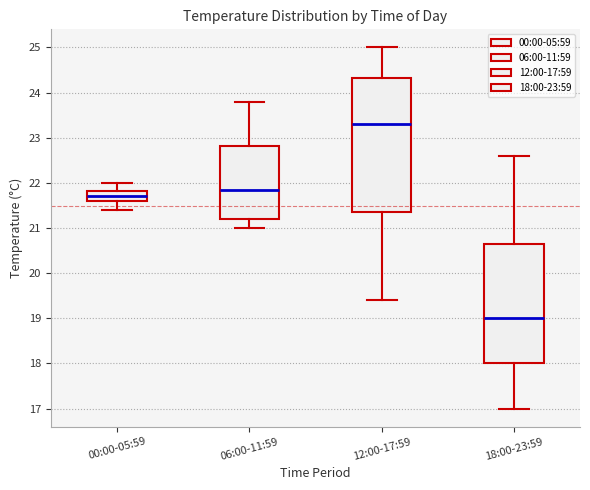

Reading left to right, transcribe this box plot: for each box, give where its median line is, the range the box spans, and where its two whiskers end, as read against the y-axis. The values are not printed on the chart, so give them approximately, as read against the axis.

00:00-05:59: median 21.7, box 21.6 to 21.8, whiskers 21.4 to 22.0
06:00-11:59: median 21.9, box 21.2 to 22.8, whiskers 21.0 to 23.8
12:00-17:59: median 23.3, box 21.4 to 24.3, whiskers 19.4 to 25.0
18:00-23:59: median 19.0, box 18.0 to 20.7, whiskers 17.0 to 22.6